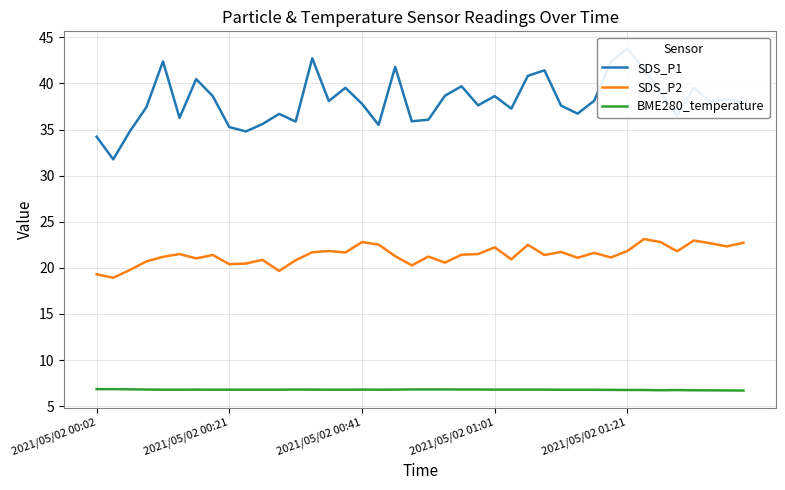

Rank the series at 25 from highest to lowest value.

SDS_P1, SDS_P2, BME280_temperature